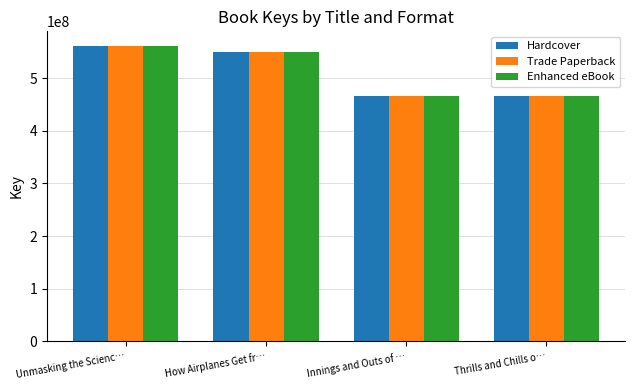

What is the lowest value of the Trade Paperback series?

465617030